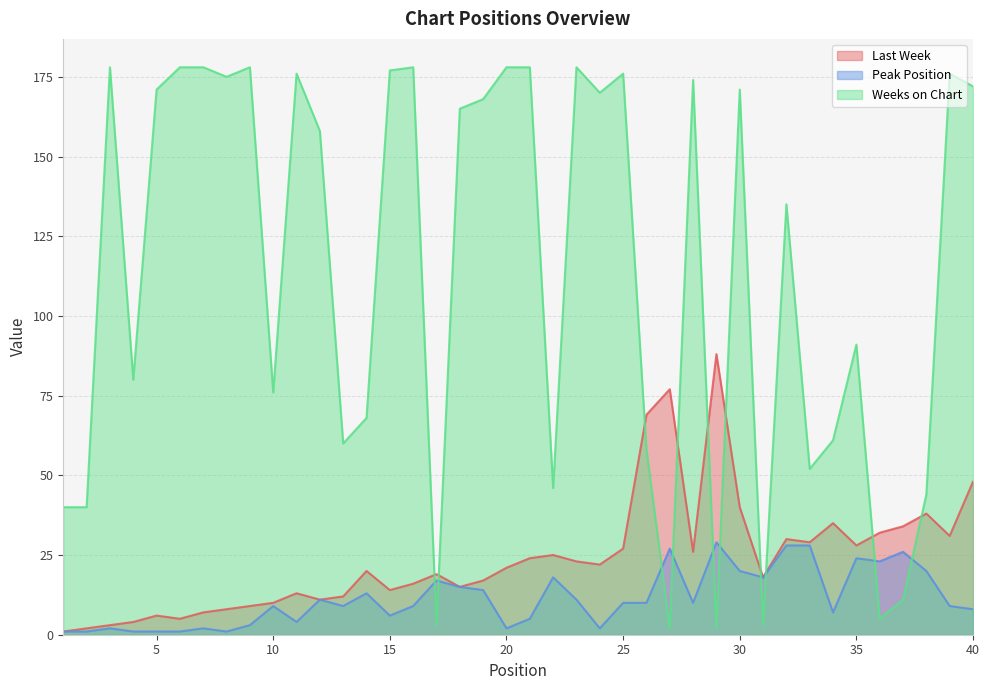

True or false: Peak Position and Last Week cross at least once.

False